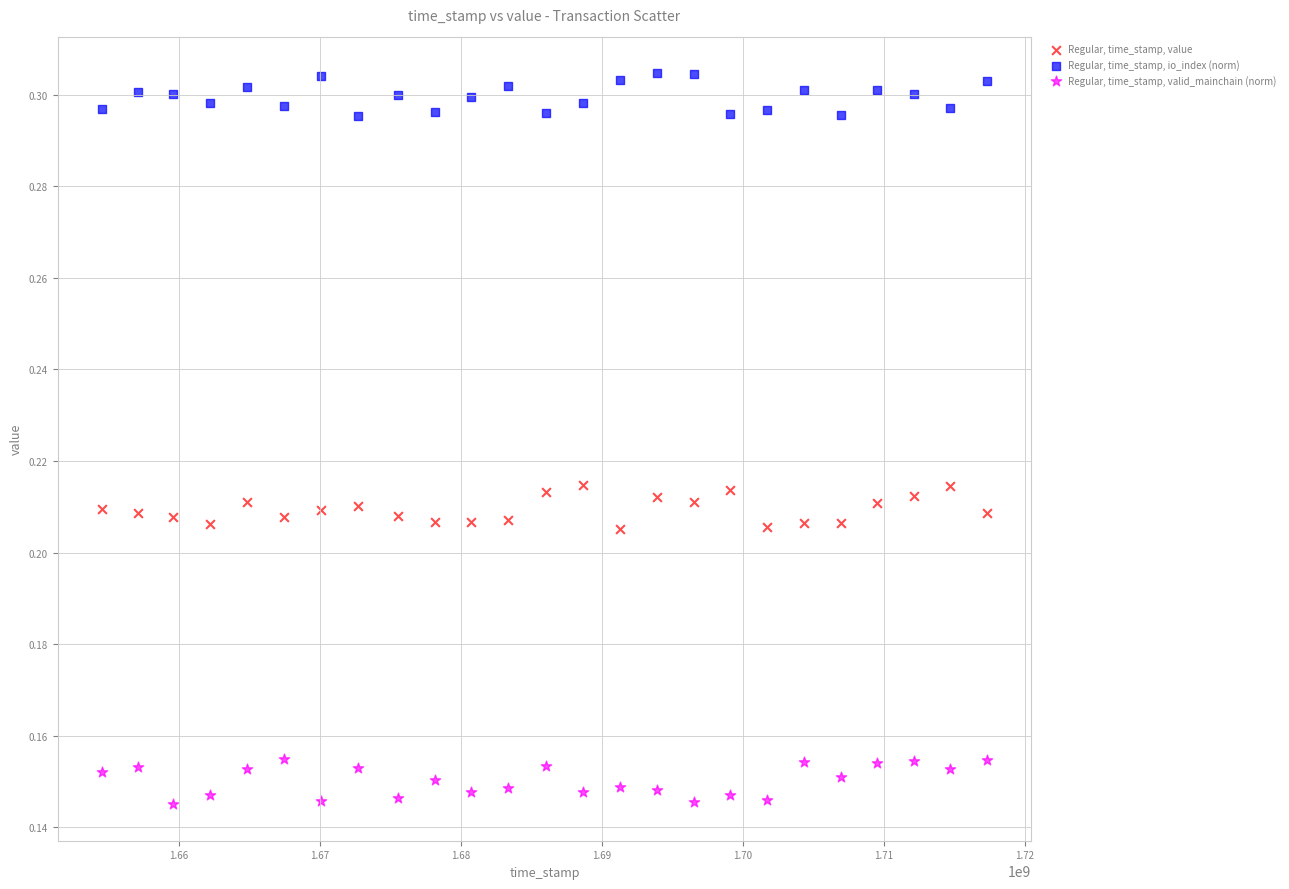

What is the X range (max minus min) for the scatter plot?

62785660.0